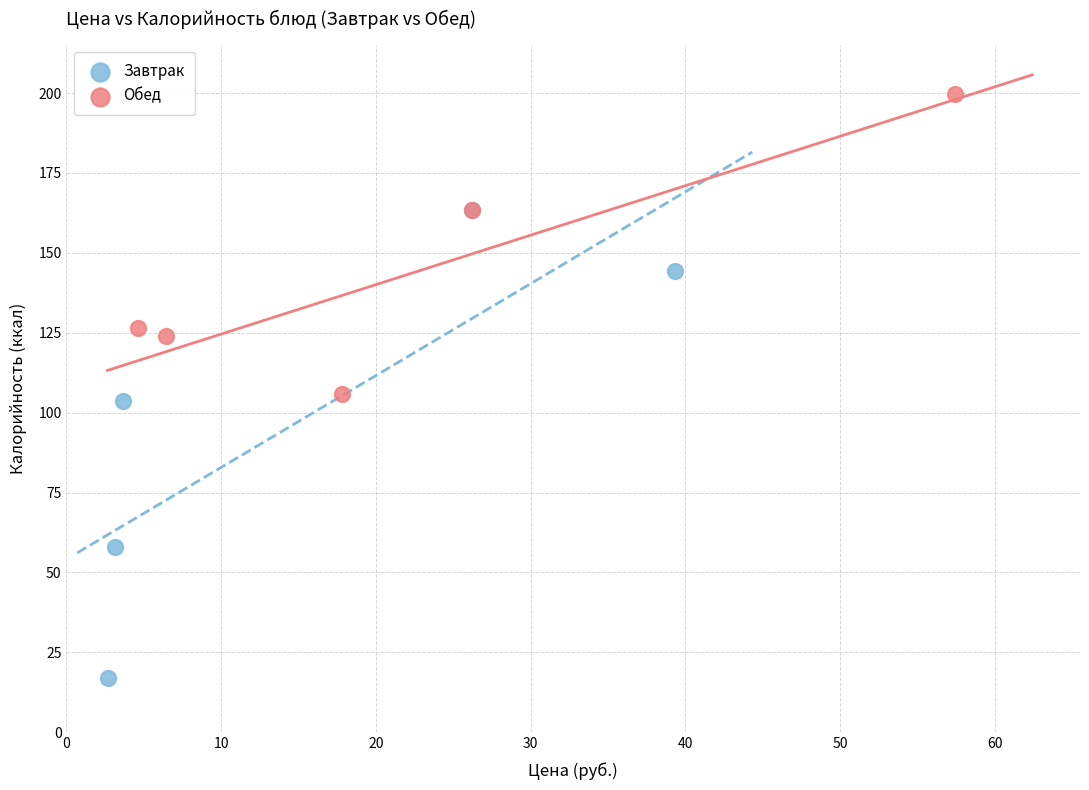

Which series contains the lowest Y value?

Завтрак